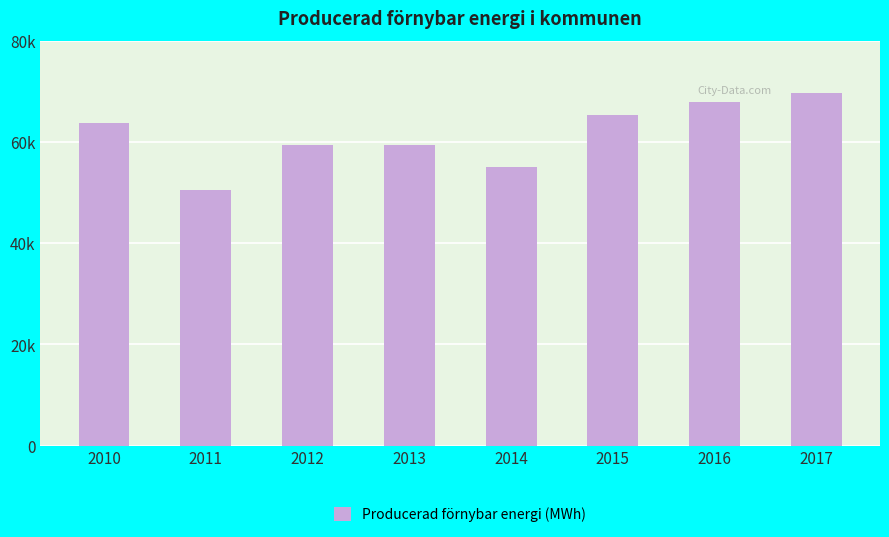

What is the average value?

61426